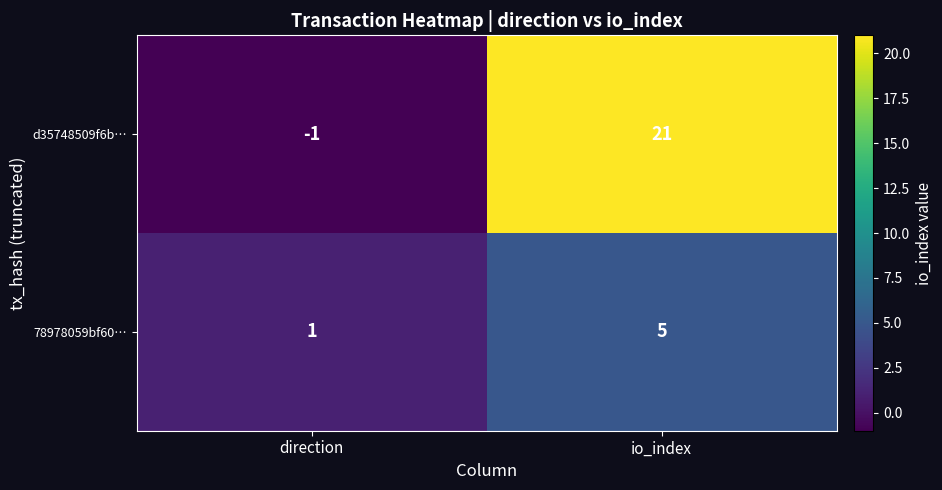

At direction, list the series in order from smallest to largest.

d35748509f6b…, 78978059bf60…